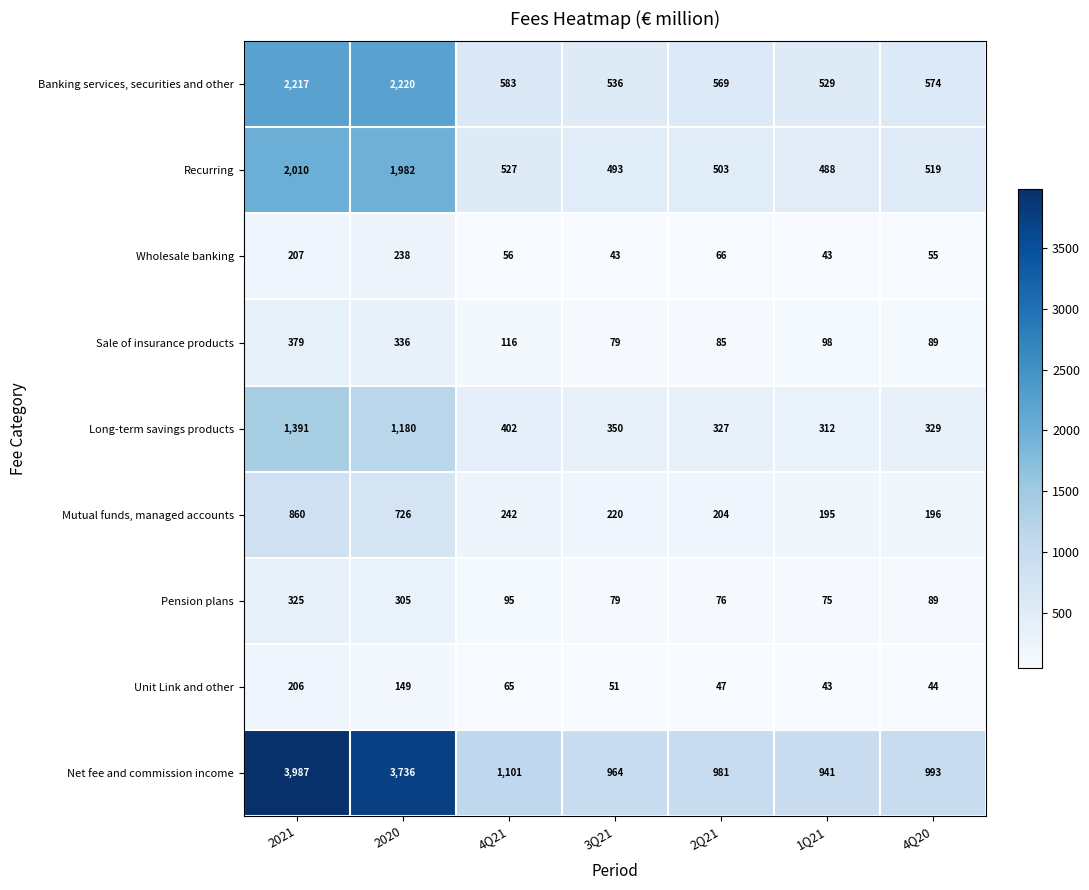

What is the spread (max minus min) of values at 2021?

3781